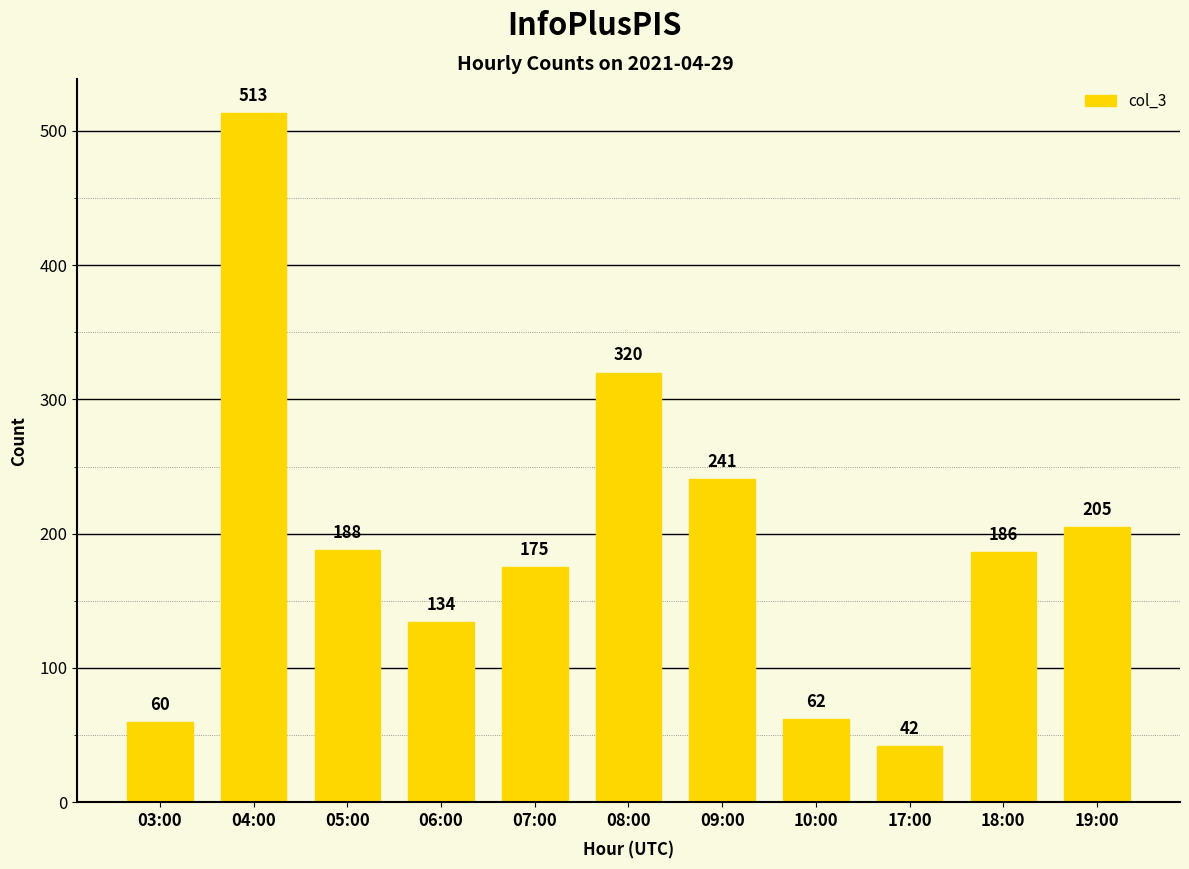

What is the ratio of the value at 03:00 to the value at 17:00?

1.4